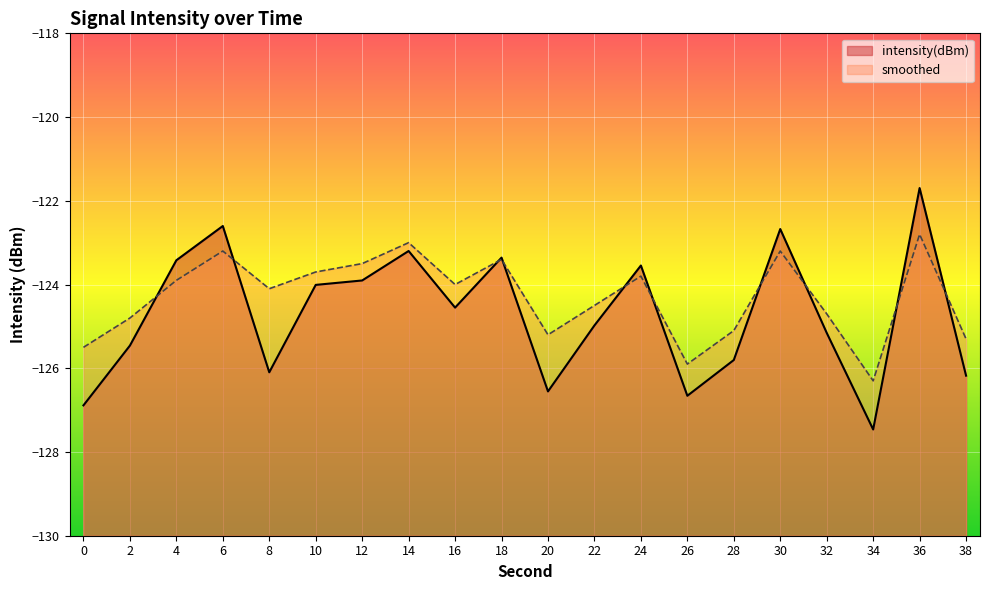

What is the minimum value shown in the chart?

-127.5